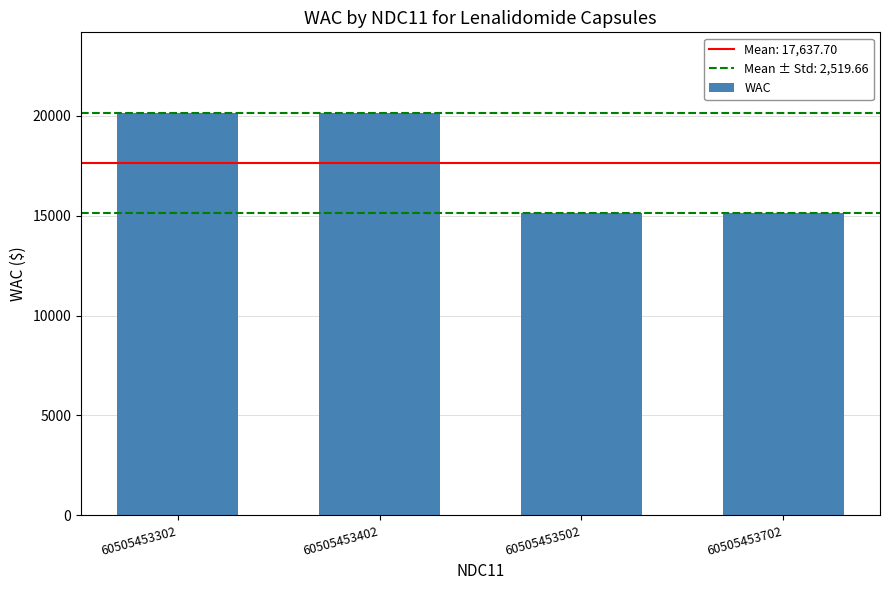

Reading left to right, extract all data points from this chart.

60505453302=20157.4	60505453402=20157.4	60505453502=15118.0	60505453702=15118.0